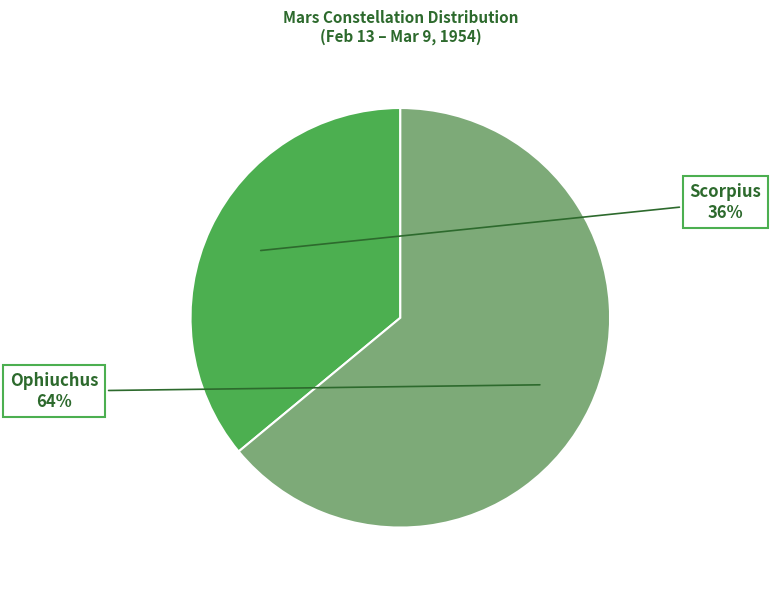

Rank the categories by value from highest to lowest.

Ophiuchus, Scorpius